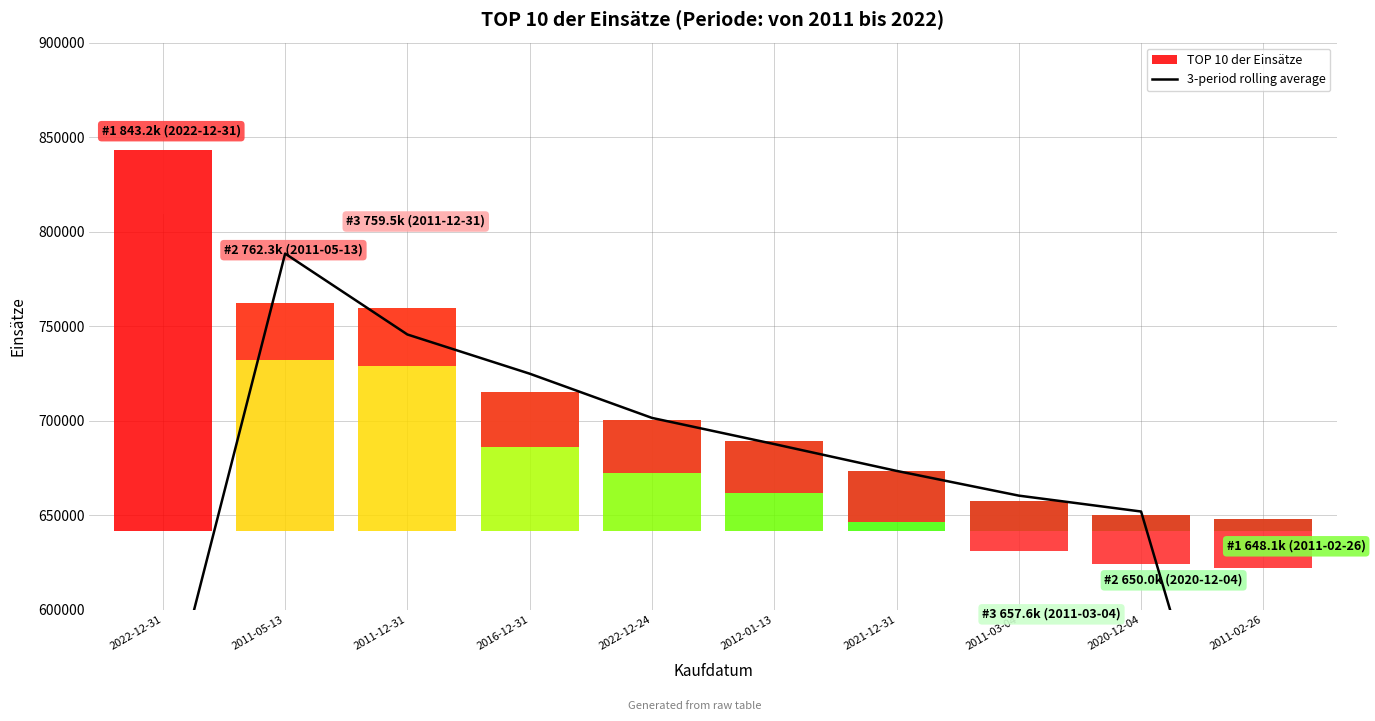

Approximately how many times larger is the value at 2011-12-31 compared to 2012-01-13?

1.1